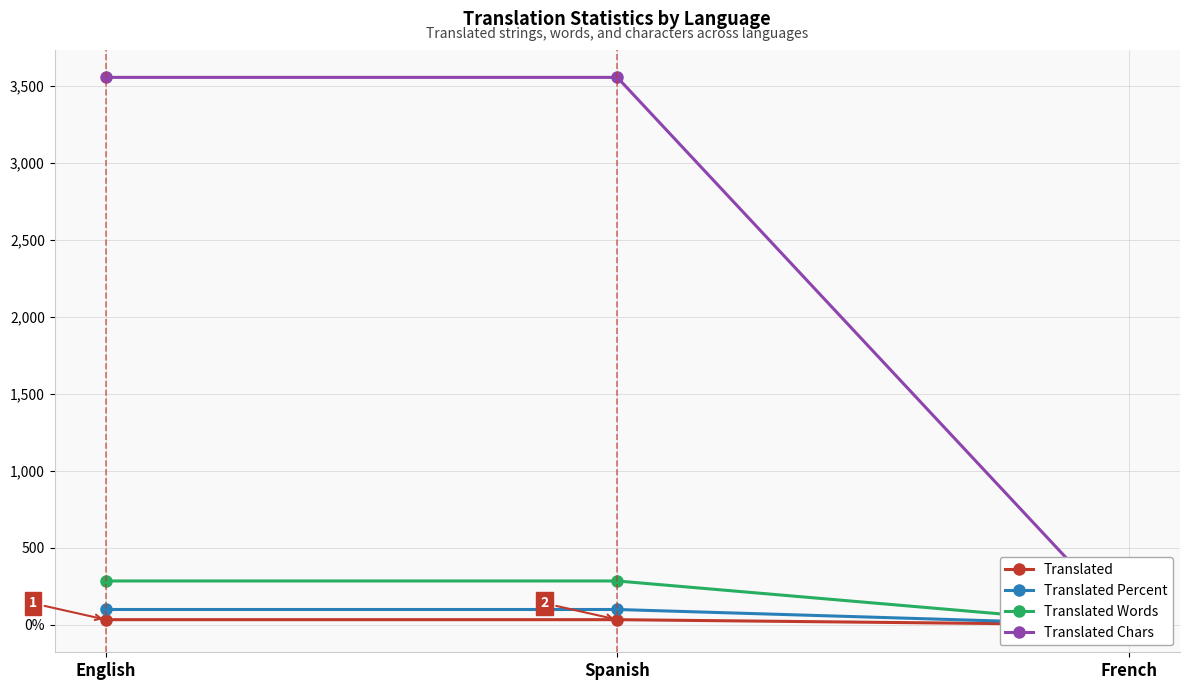

What is the highest value of the Translated Chars series?

3553